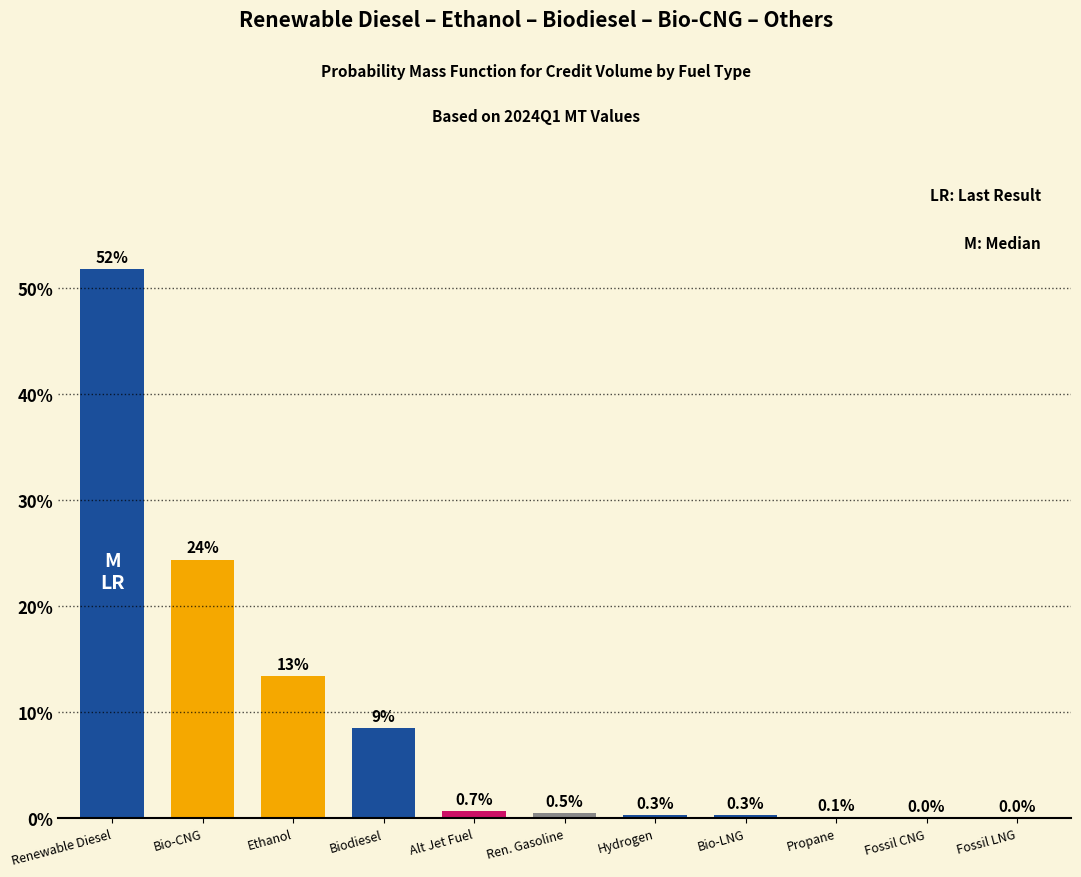

Where is the data nearest to the value 25?

Bio-CNG